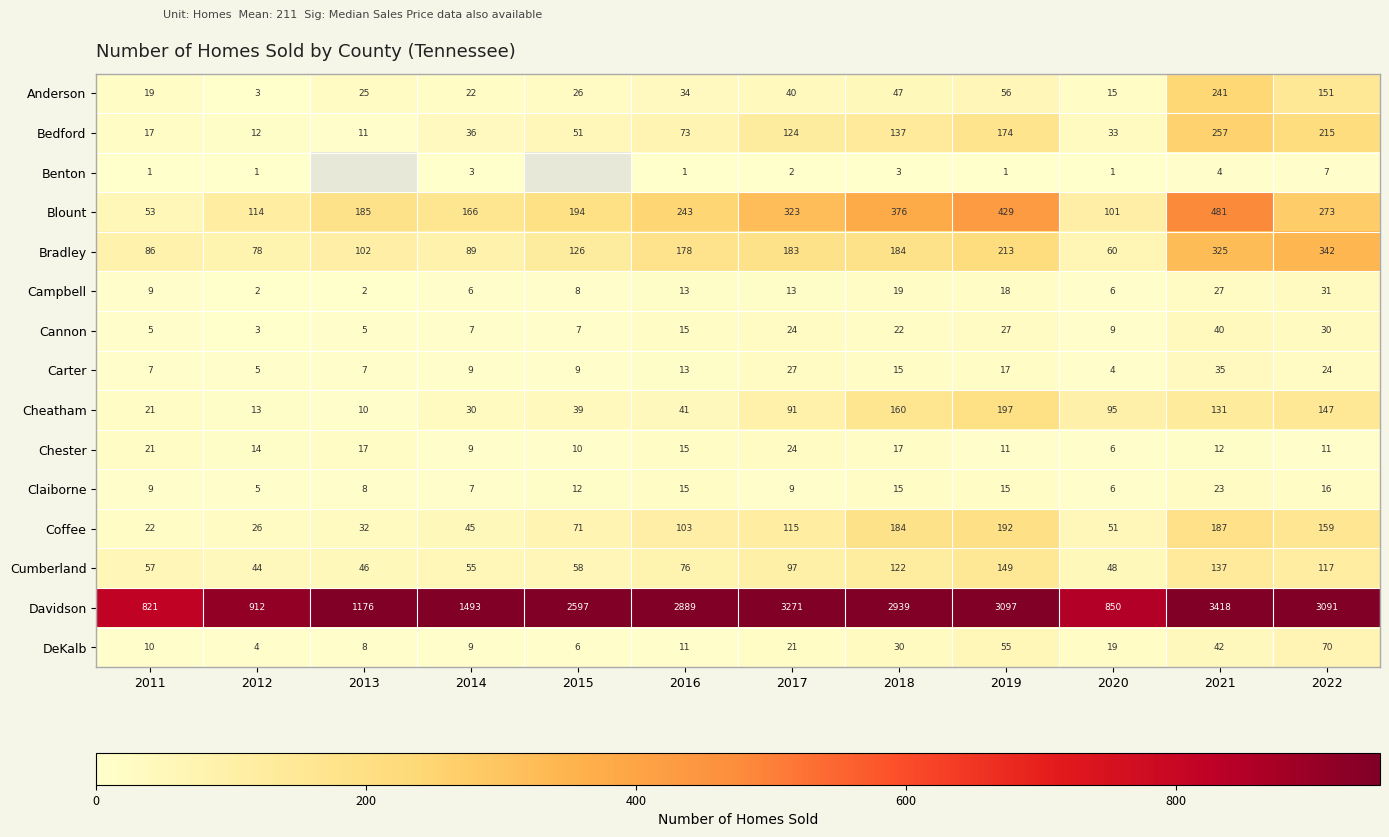

The Cheatham series shows 41.0 at 2016. True or false?

True